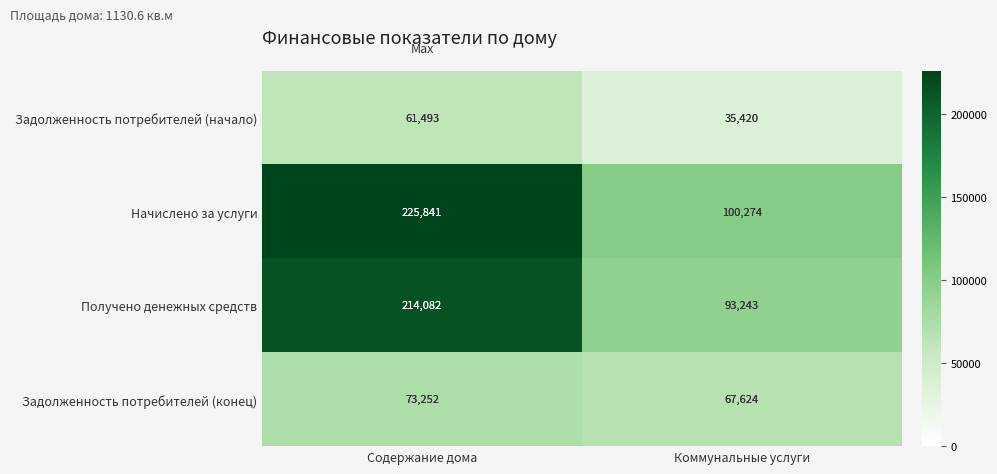

How many data points does each series have?

2